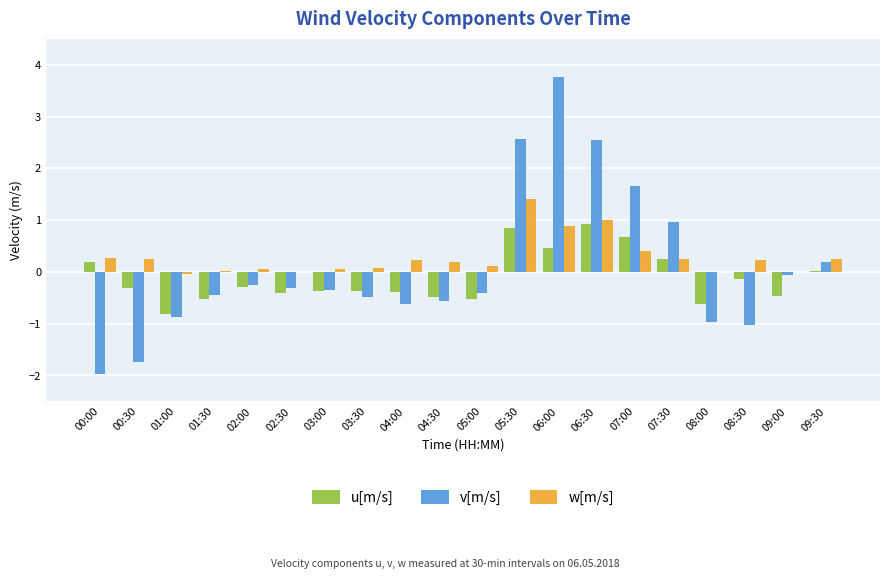

What is the maximum value shown in the chart?

3.8